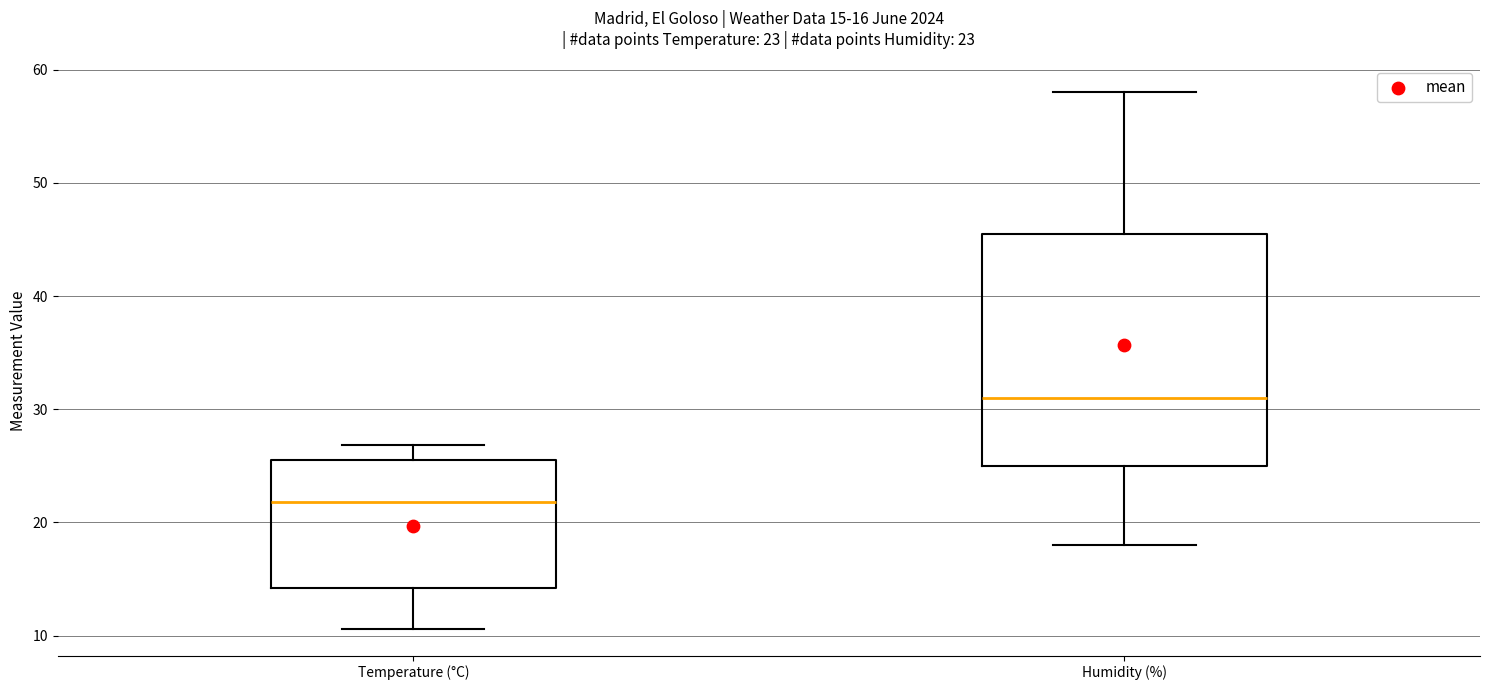

Which box has the lowest median line?

Temperature (°C)